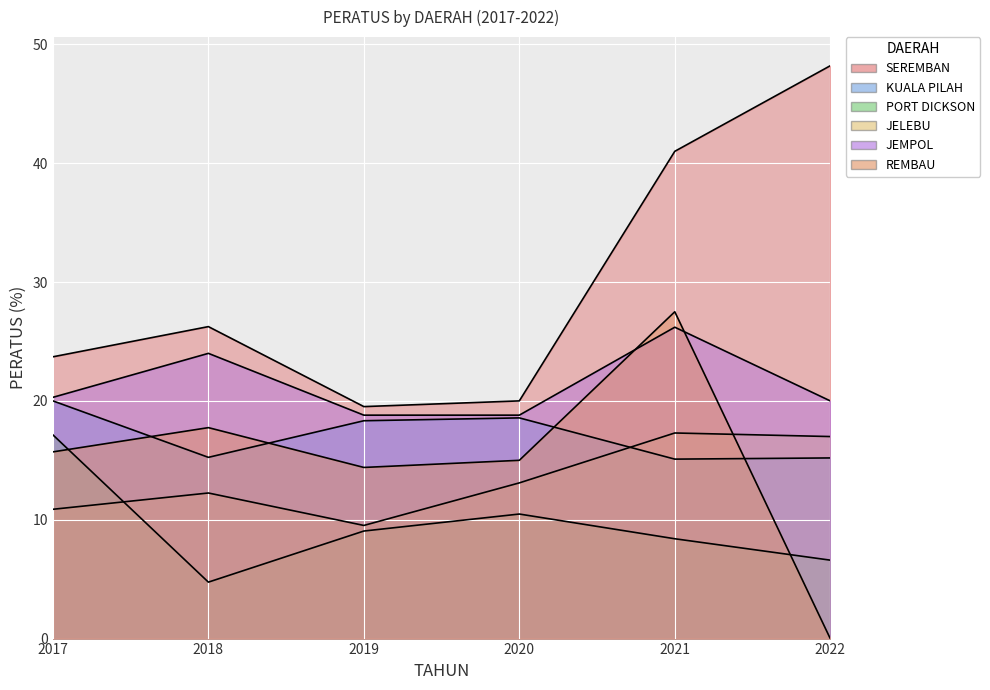

How many lines are shown in the chart?

6